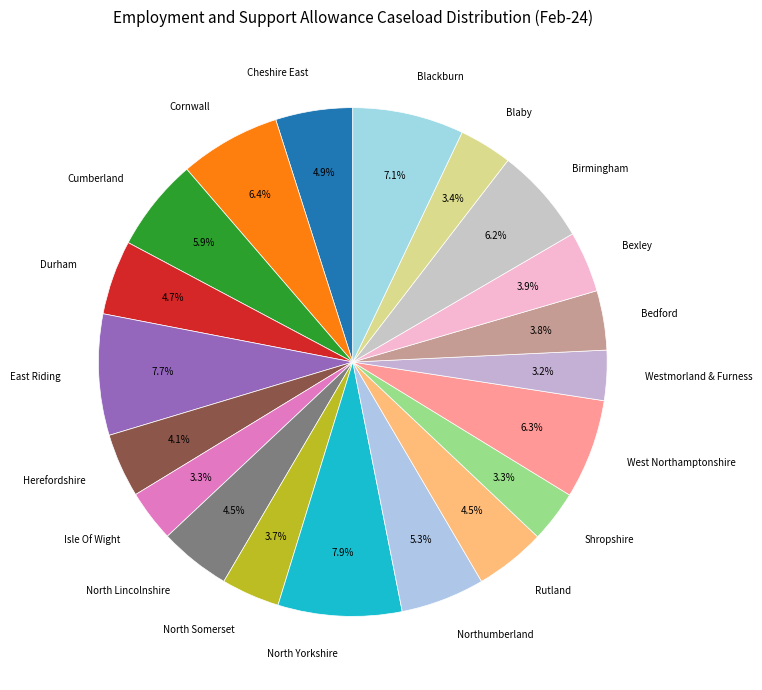

The Bexley slice represents 4% of the pie. True or false?

True